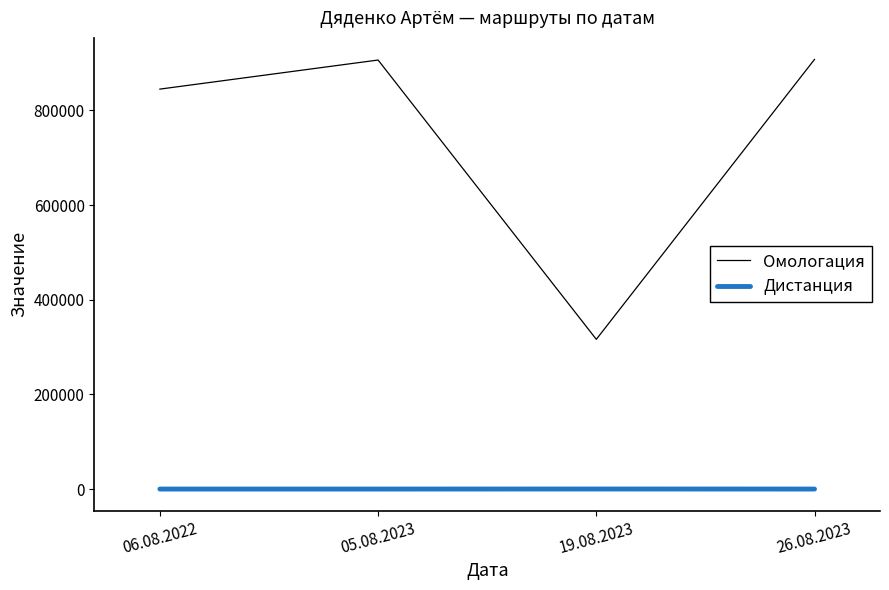

True or false: Дистанция and Омологация cross at least once.

False